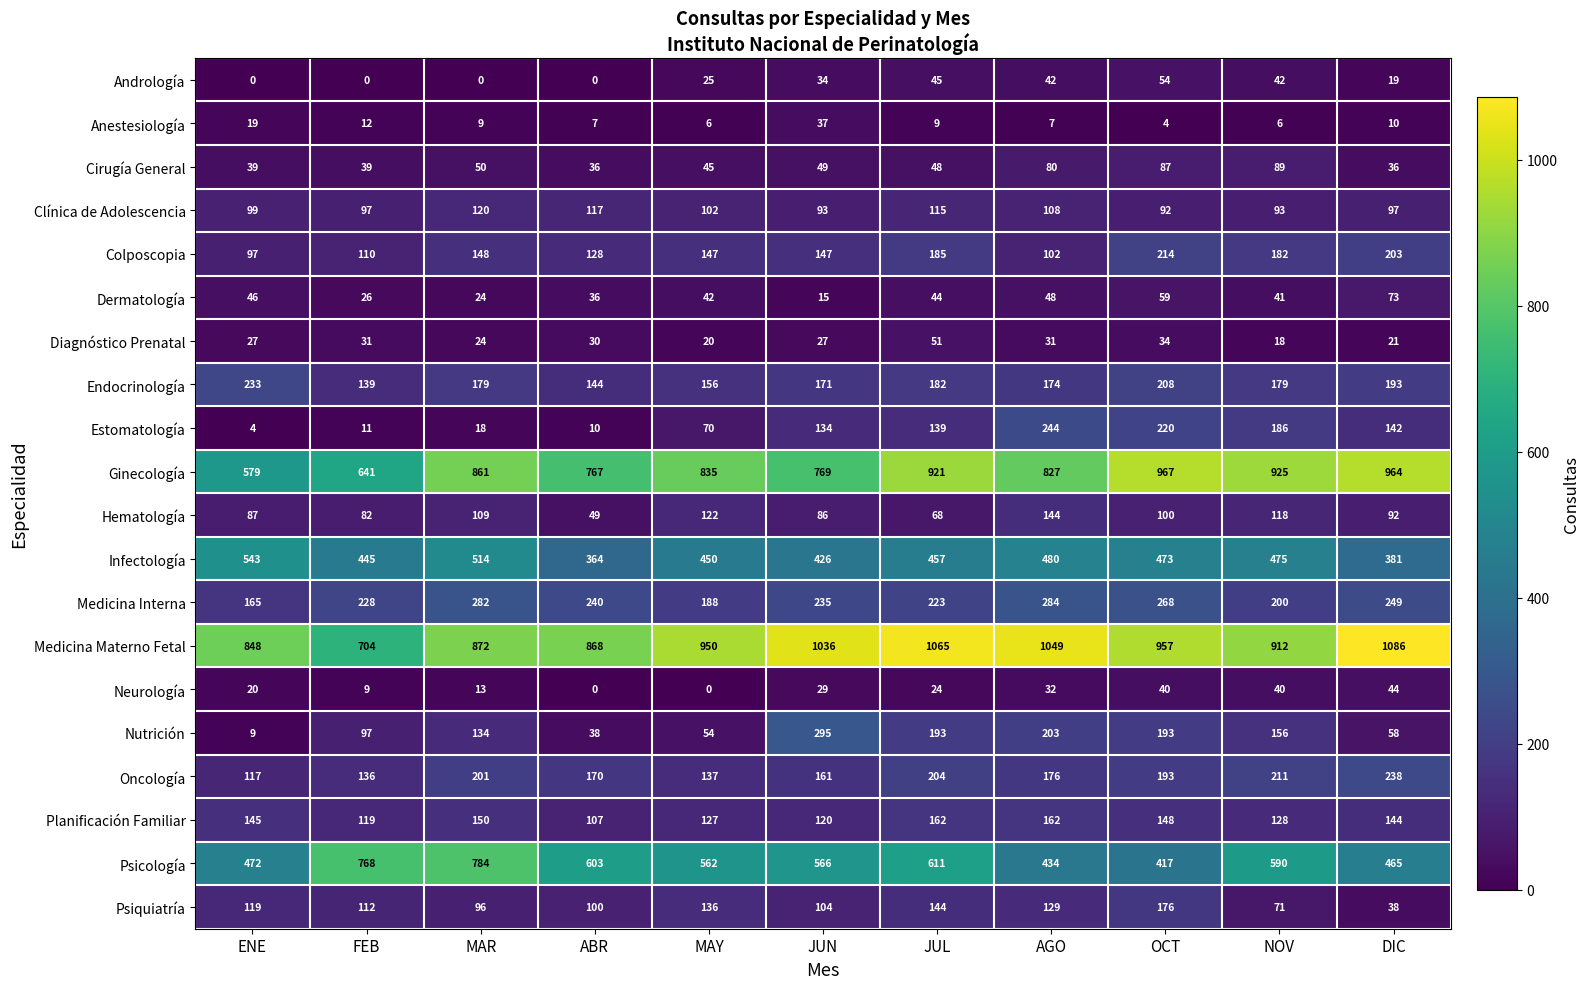

Which series has the largest total across all categories?

Medicina Materno Fetal